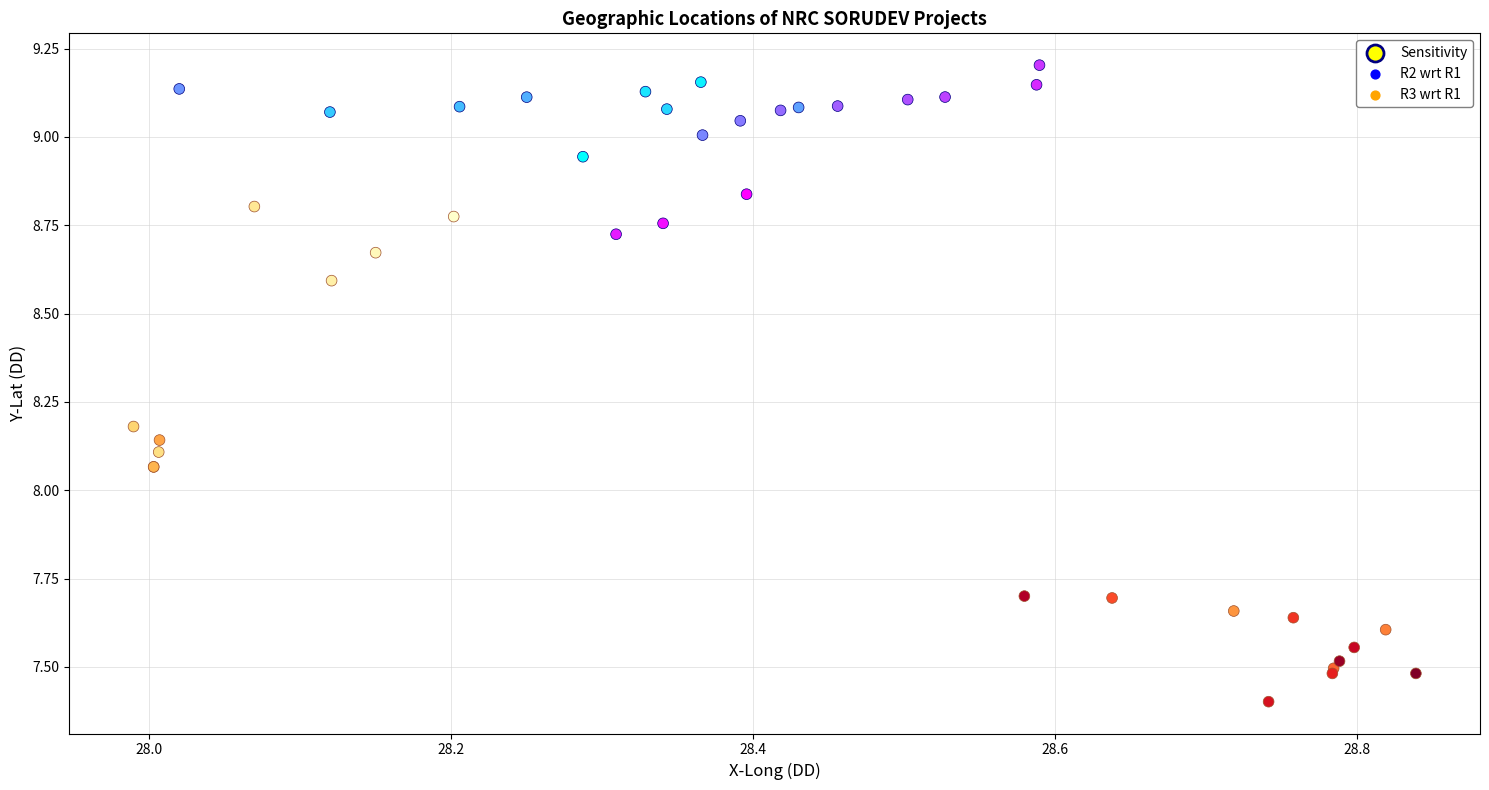

Which series reaches the minimum Y coordinate?

R3 wrt R1